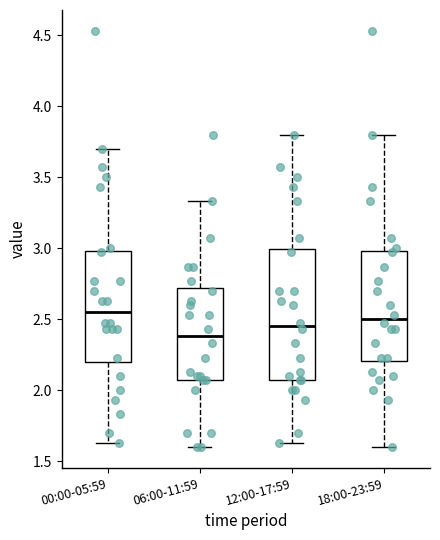

Comparing the boxes themselves (not the whiskers), which one is the tallest?

12:00-17:59